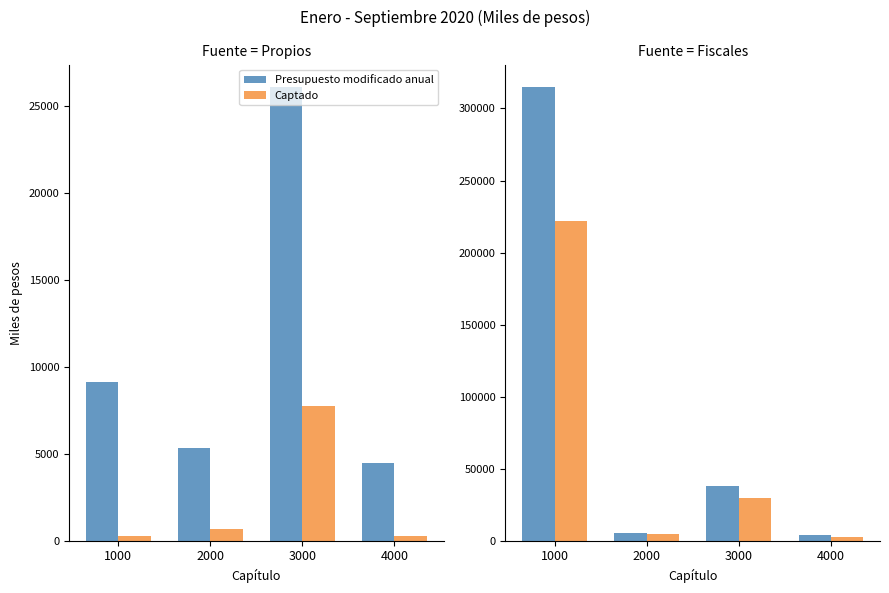

Which series has the largest total across all categories?

Presupuesto modificado anual